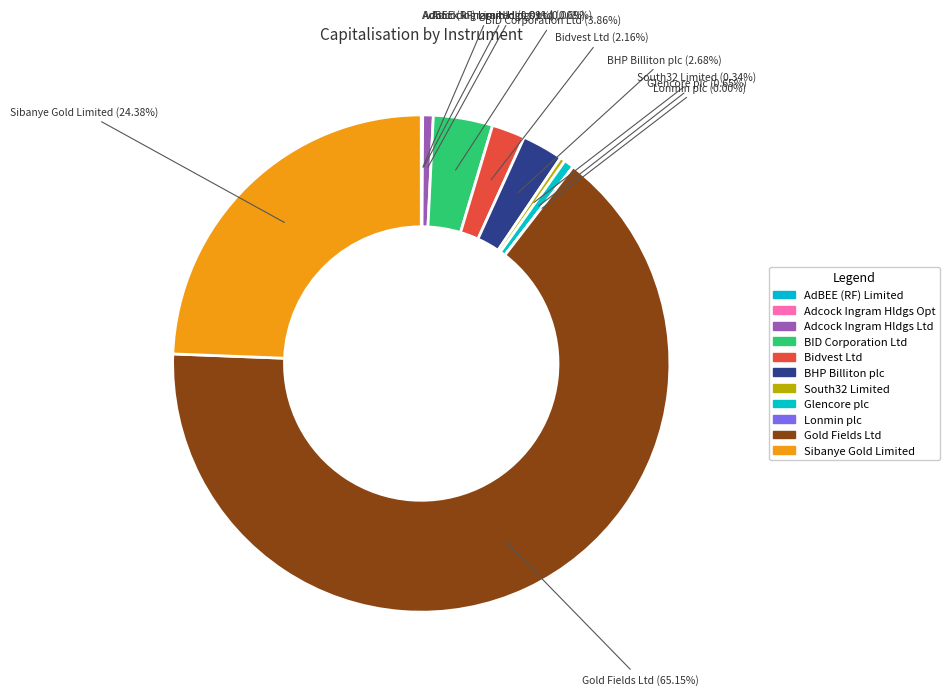

To the nearest percent, what is the difference between the largest and smallest slice percentages?

65%